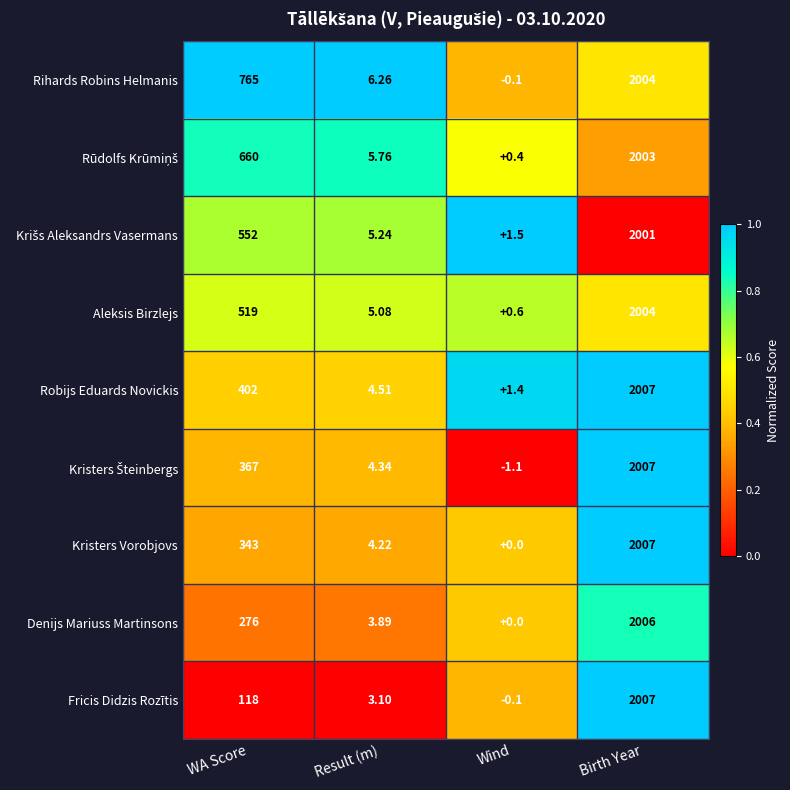

Rank the categories by Rihards Robins Helmanis value from lowest to highest.

Wind, Result (m), WA Score, Birth Year